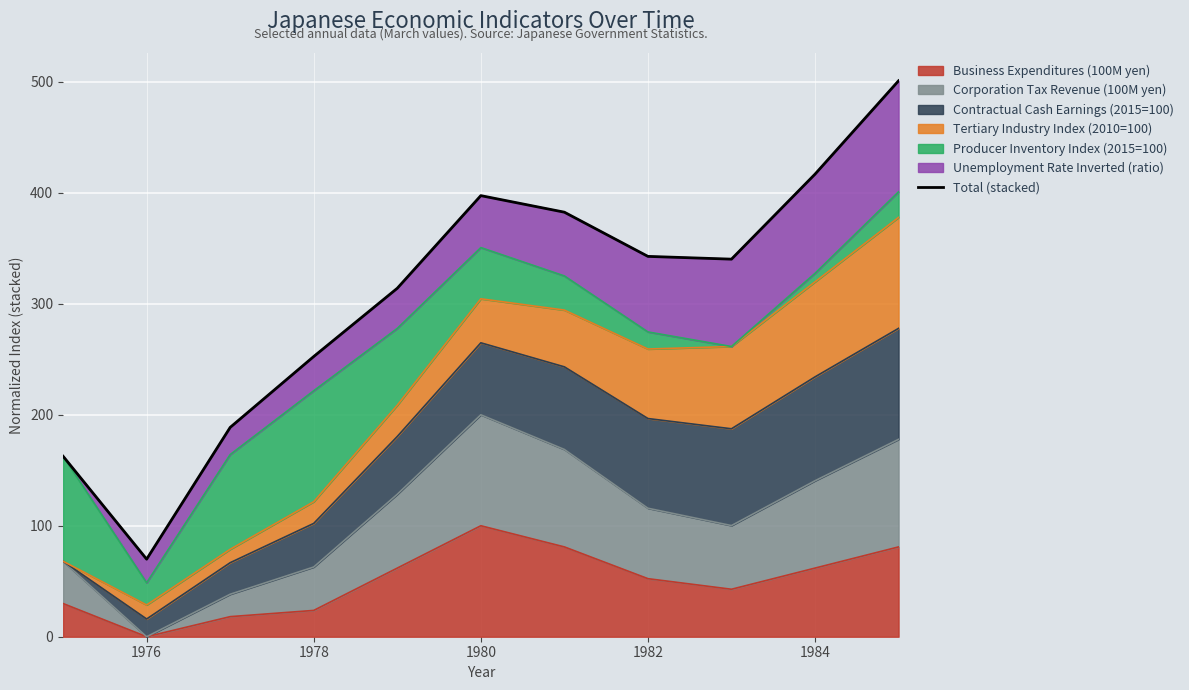

True or false: Business Expenditures (100M yen) has a value of 18.5 at 1982.

False